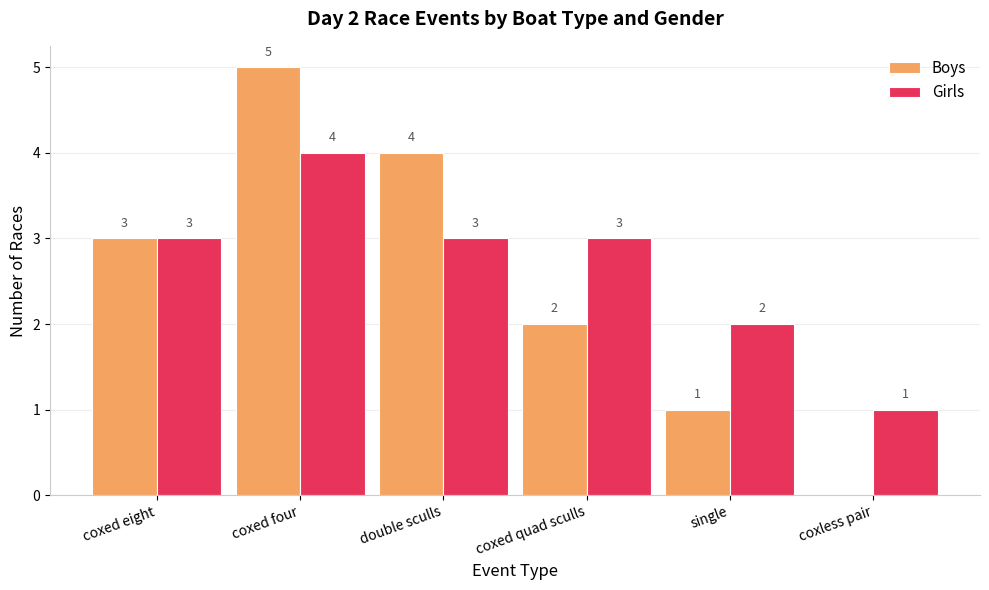

How many positive values does the Boys series have?

5